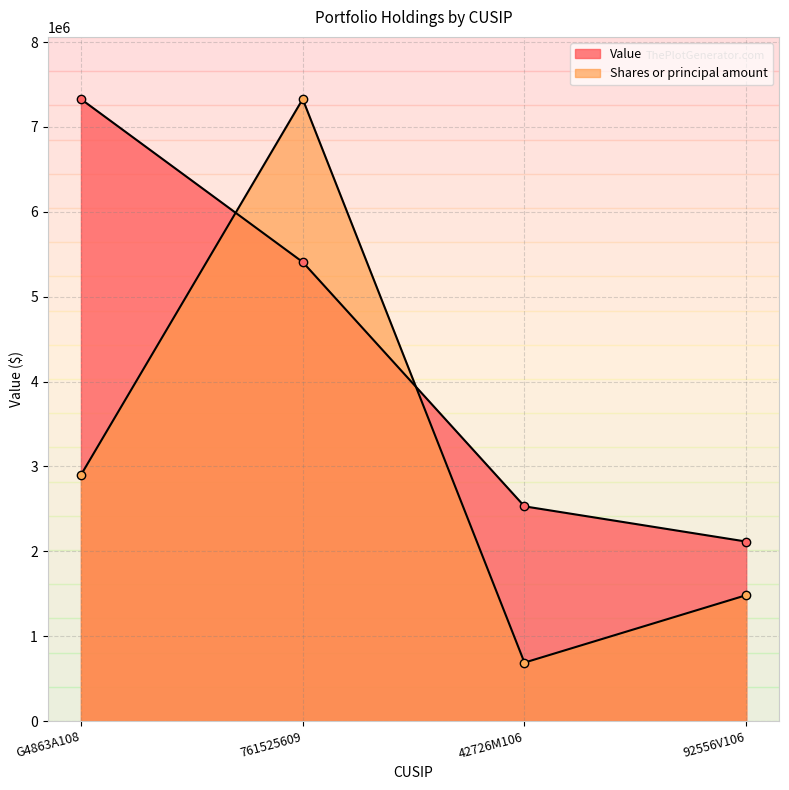

Rank the series by their average value, from lowest to highest.

Shares or principal amount, Value